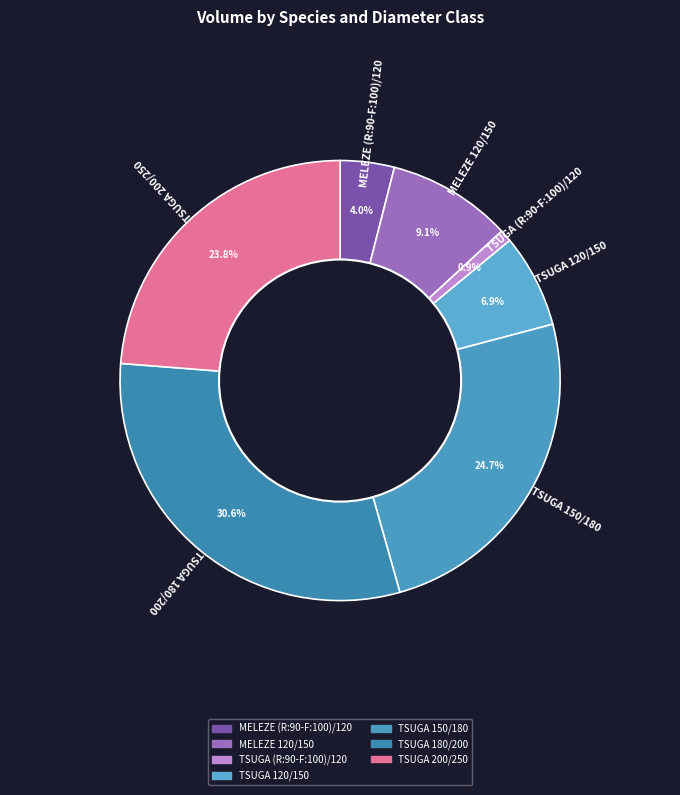

To the nearest percent, what is the difference between the TSUGA (R:90-F:100)/120 and TSUGA 150/180 slice percentages?

24%